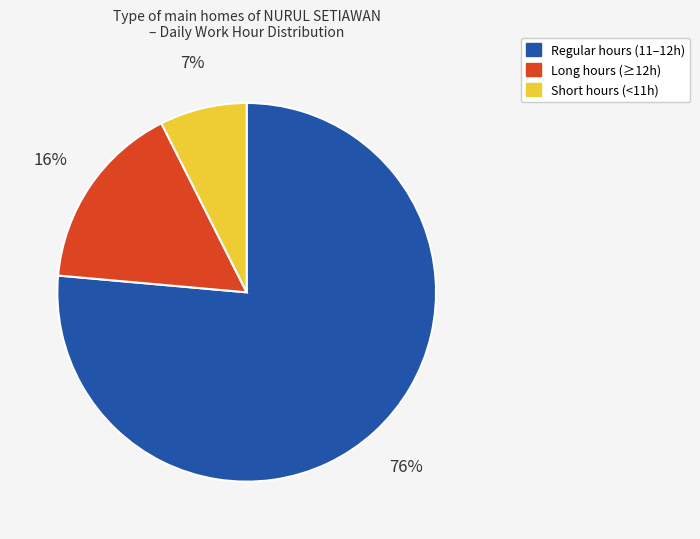

Does any single category account for the majority?

Yes